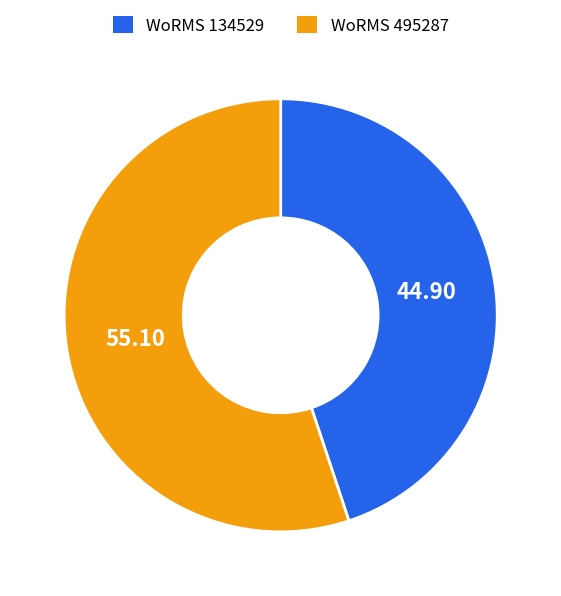

What is the majority slice?

WoRMS 495287